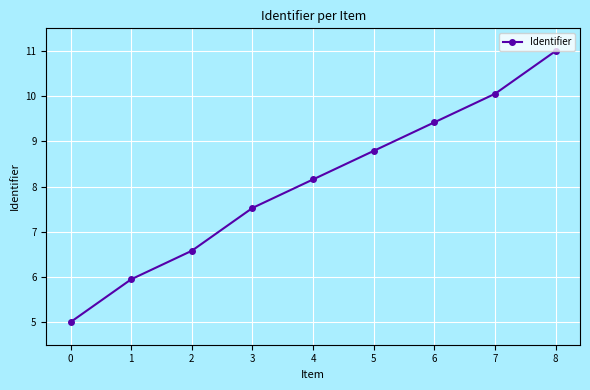

Rank the categories by value from highest to lowest.

8, 7, 6, 5, 4, 3, 2, 1, 0